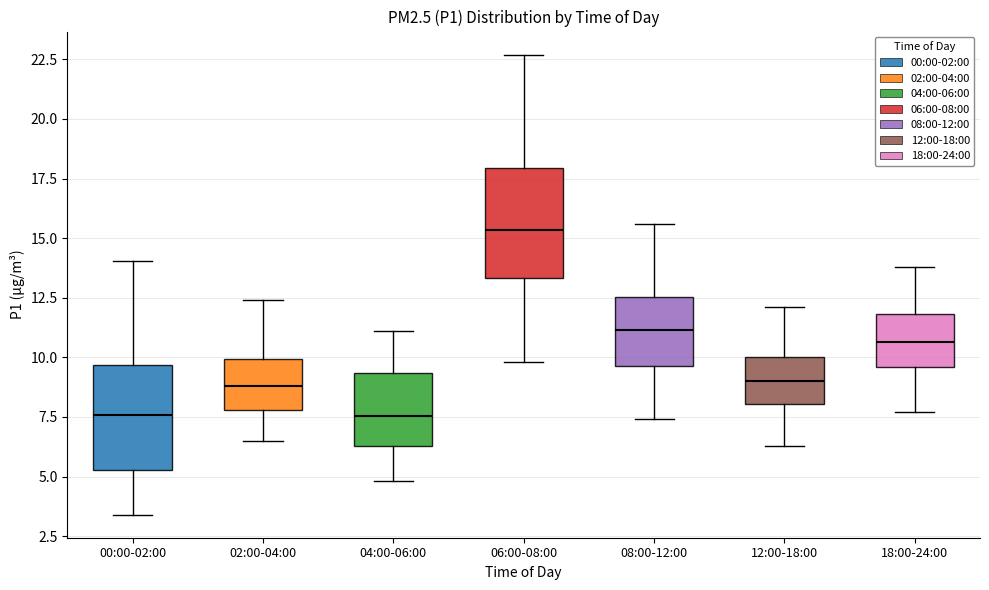

Where does the upper whisker of the box for 04:00-06:00 end on the y-axis? The values are not printed on the chart, so give them approximately, as read against the axis.

11.0